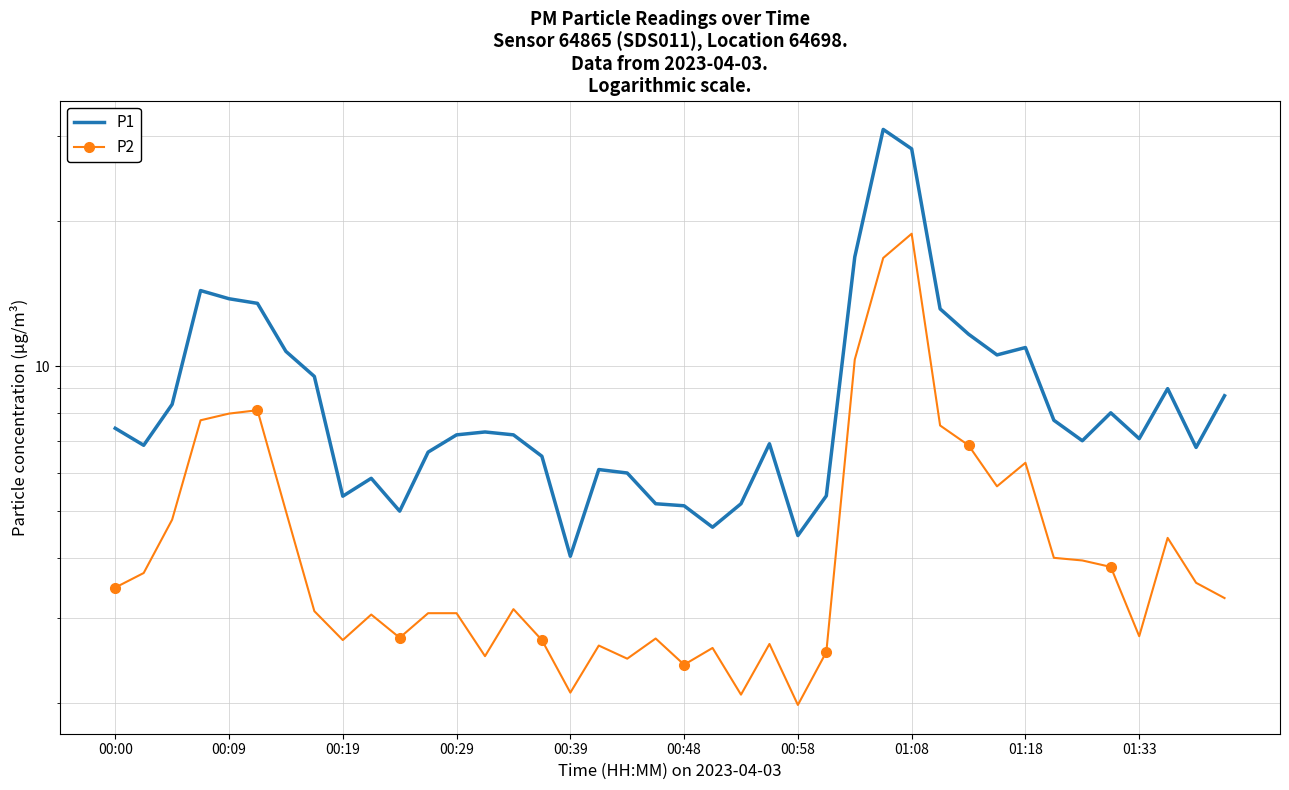

Is the value of P1 at 00:29 greater than the value of P2 at 00:00?

Yes